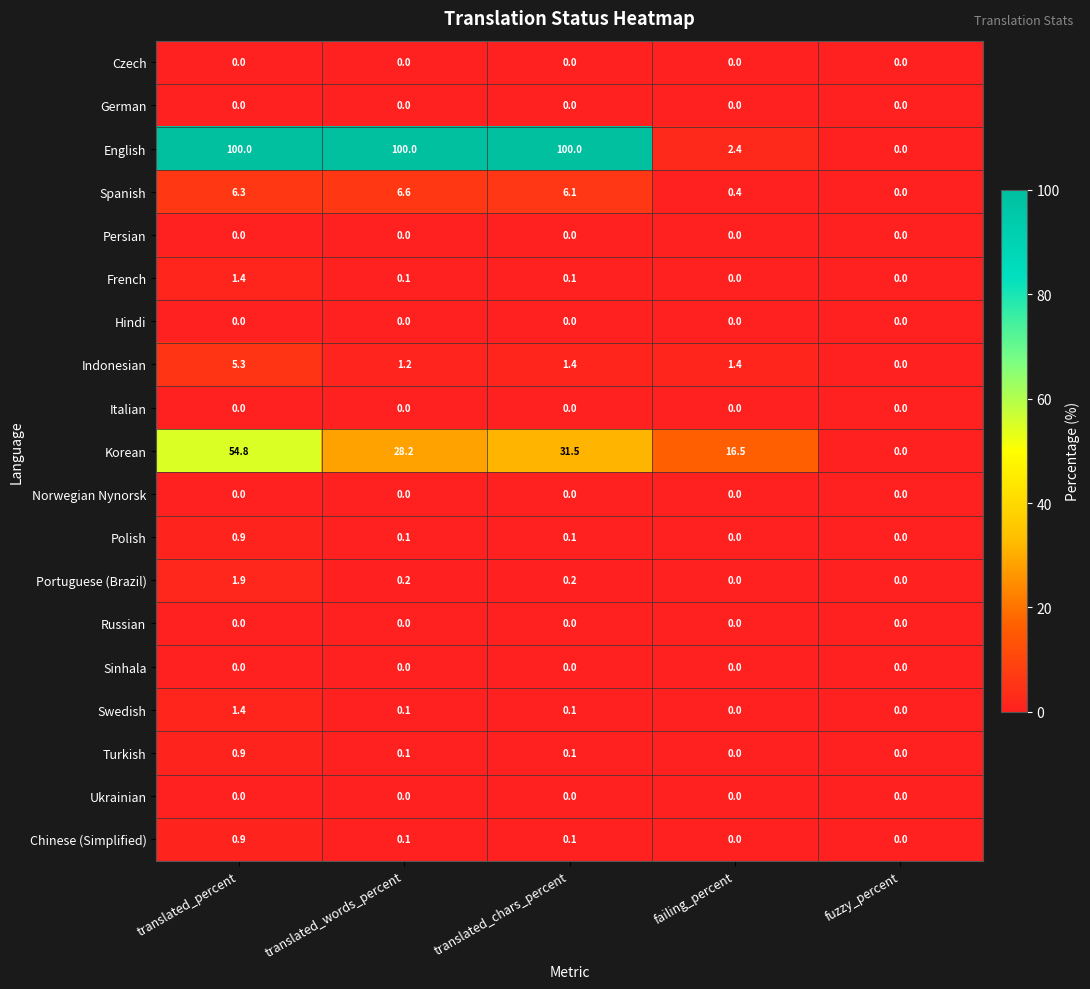

What is the sum of all Swedish values?

1.6